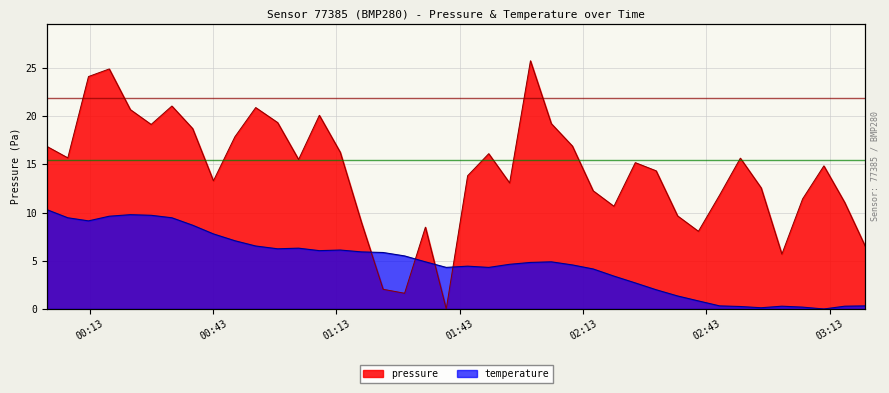

How many data points does each series have?

40